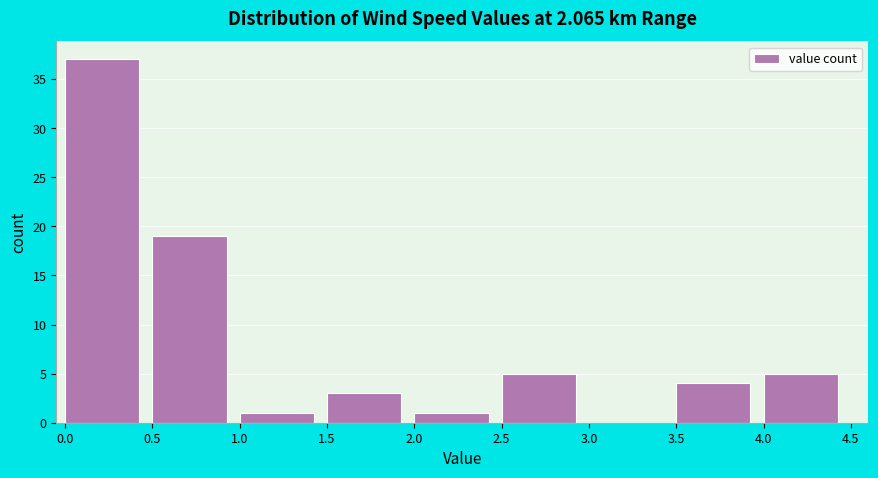

Over which range of the x-axis is the bar tallest?

0.0 to 0.5